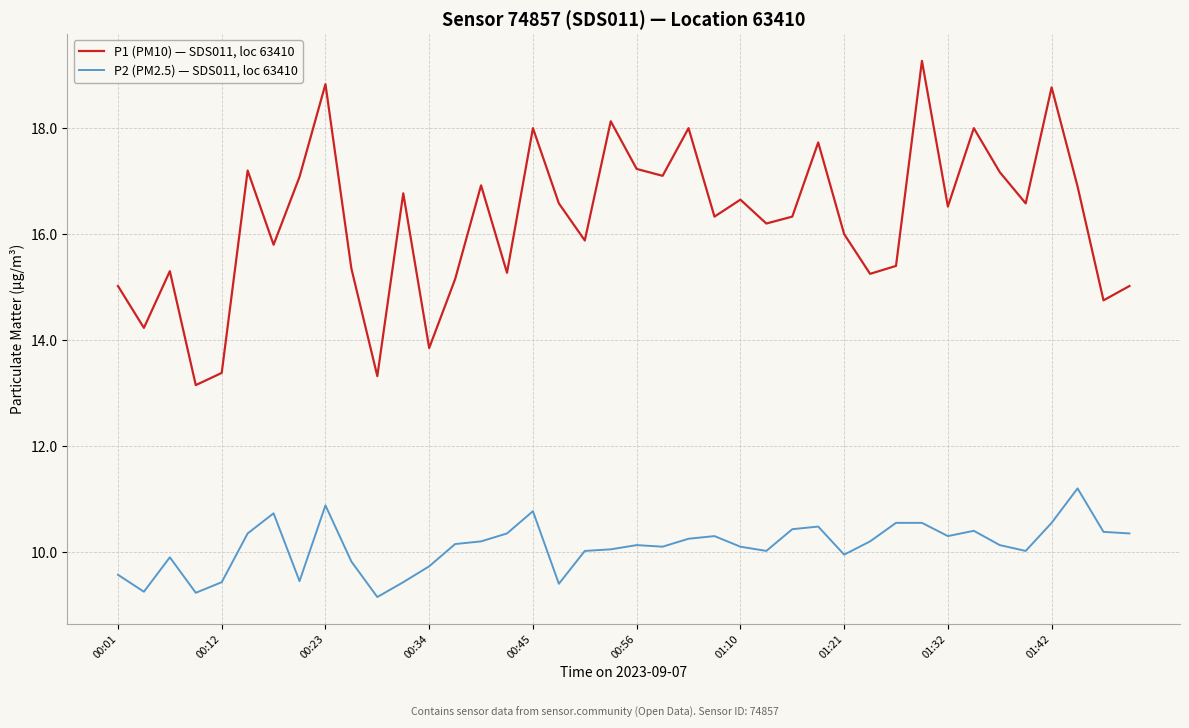

Which series has the largest total across all categories?

P1 (PM10) — SDS011, loc 63410